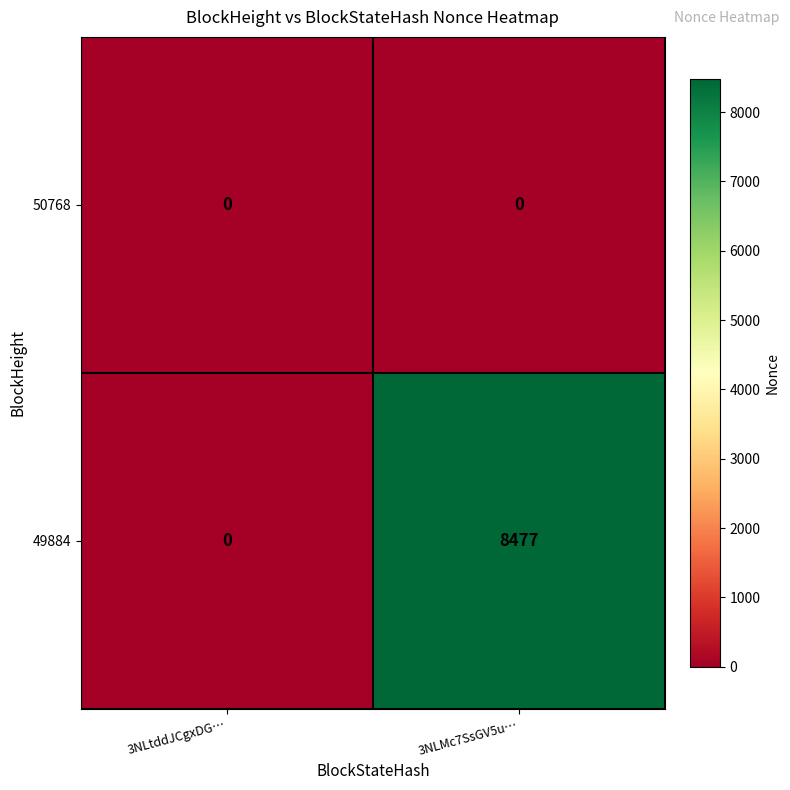

Which series has the largest total across all categories?

49884